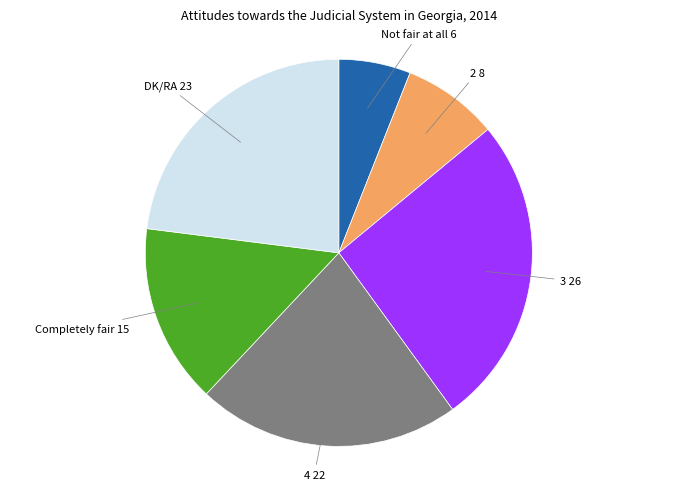

Between 3 26 and 2 8, which is larger?

3 26